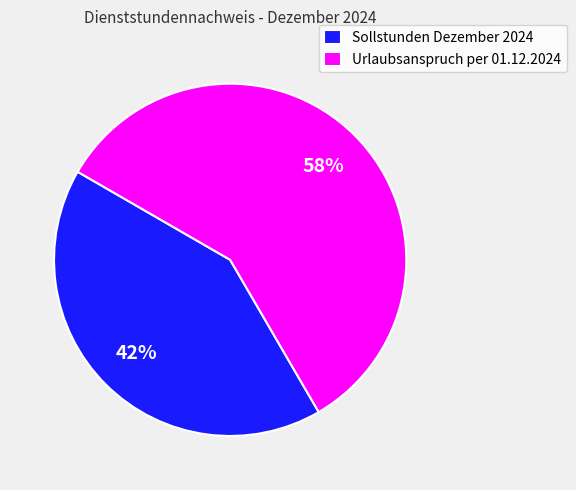

Does Sollstunden Dezember 2024 represent more than half of the total?

No